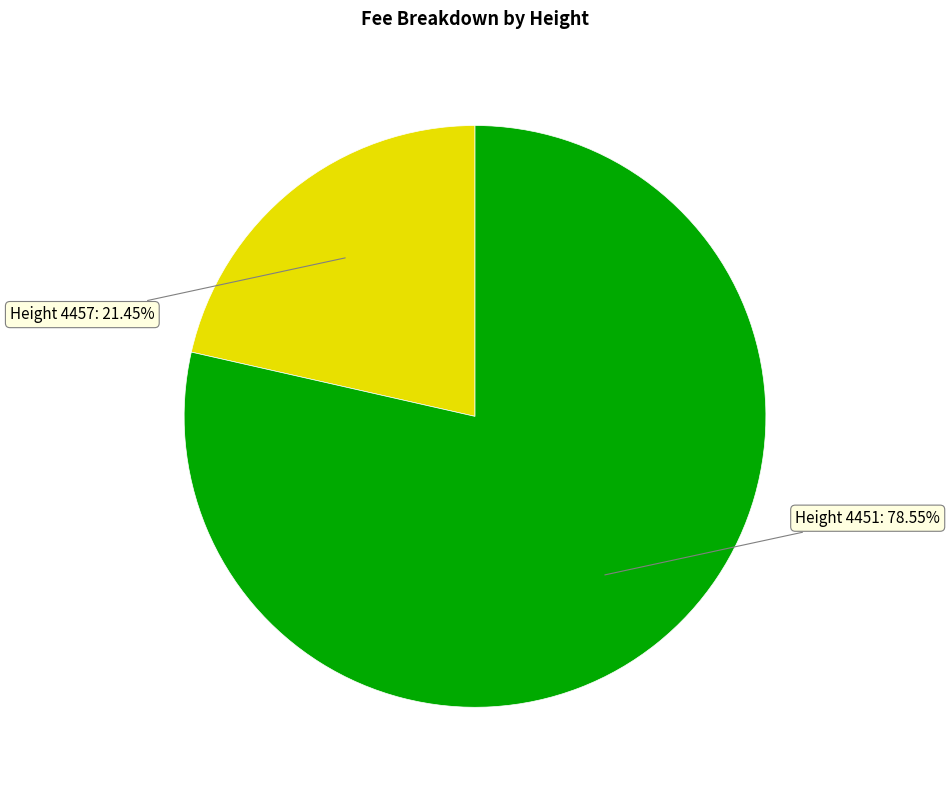

Which category accounts for the majority?

Height 4451: 78.55%